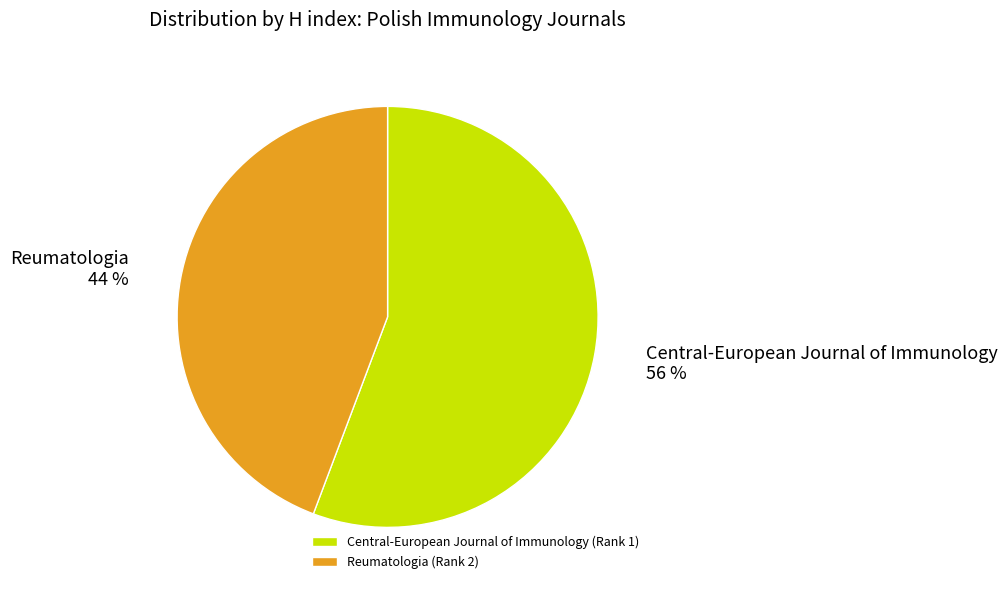

How many slices are in this pie chart?

2